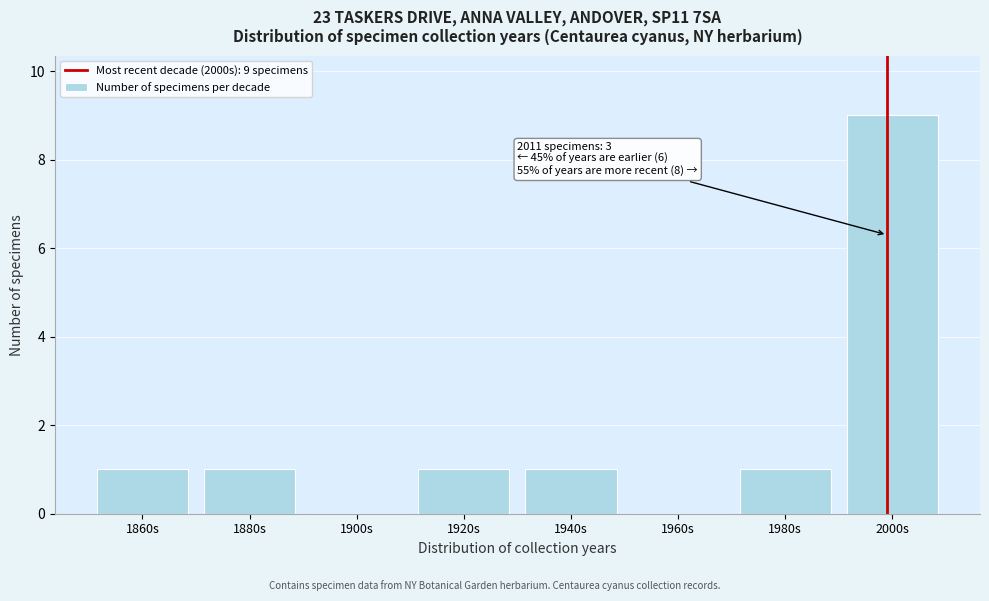

Reading left to right, list all the values displayed in this chart.

1860s=1	1880s=1	1900s=0	1920s=1	1940s=1	1960s=0	1980s=1	2000s=9